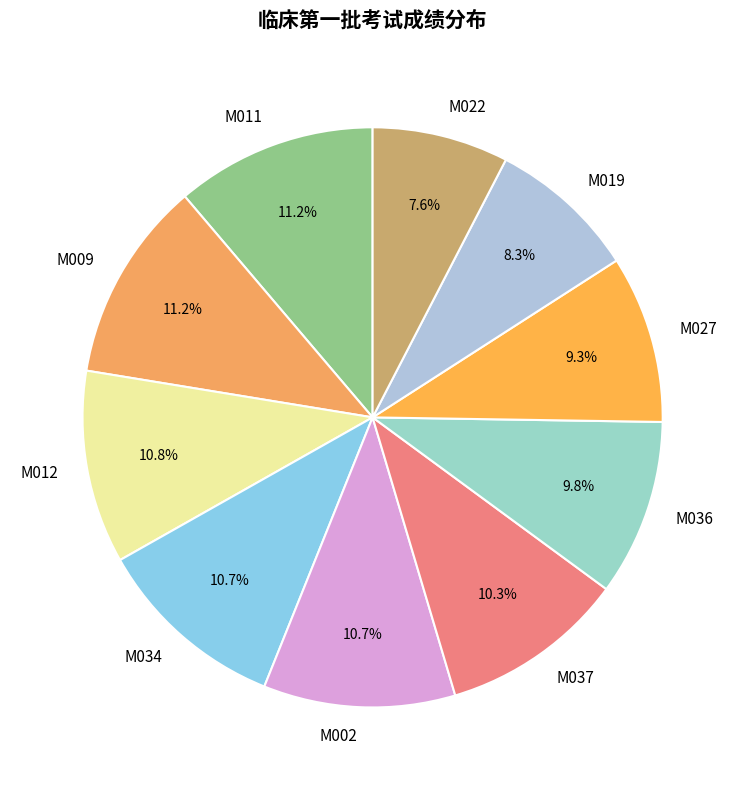

Does any single category account for the majority?

No